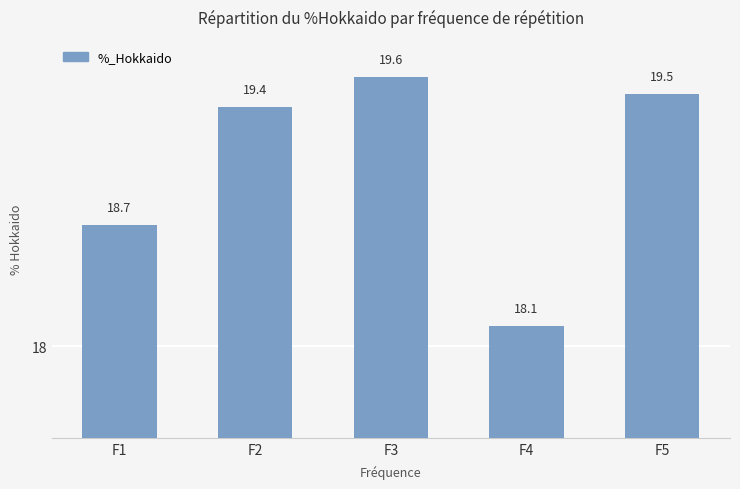

What is the sum of all values?

95.3